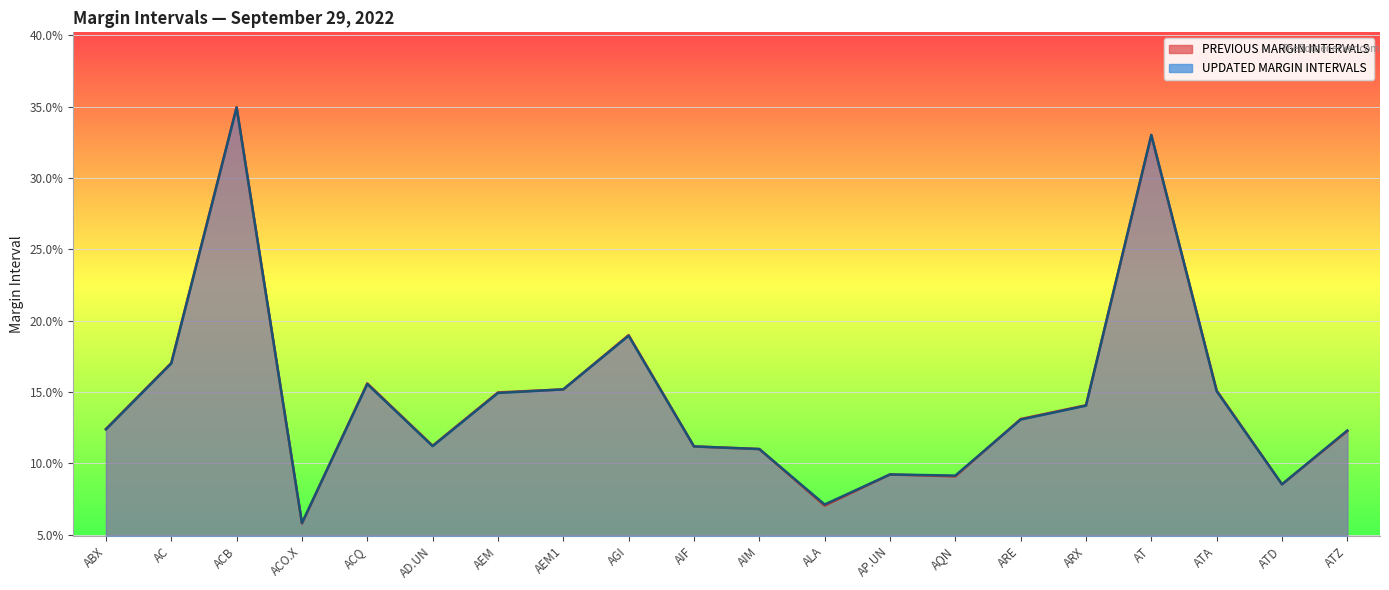

Reading right to left, what are all the values shown in this chart?

PREVIOUS MARGIN INTERVALS: 0.1	0.1	0.2	0.3	0.1	0.1	0.1	0.1	0.1	0.1	0.1	0.2	0.2	0.1	0.1	0.2	0.1	0.3	0.2	0.1
UPDATED MARGIN INTERVALS: 0.1	0.1	0.2	0.3	0.1	0.1	0.1	0.1	0.1	0.1	0.1	0.2	0.2	0.1	0.1	0.2	0.1	0.3	0.2	0.1